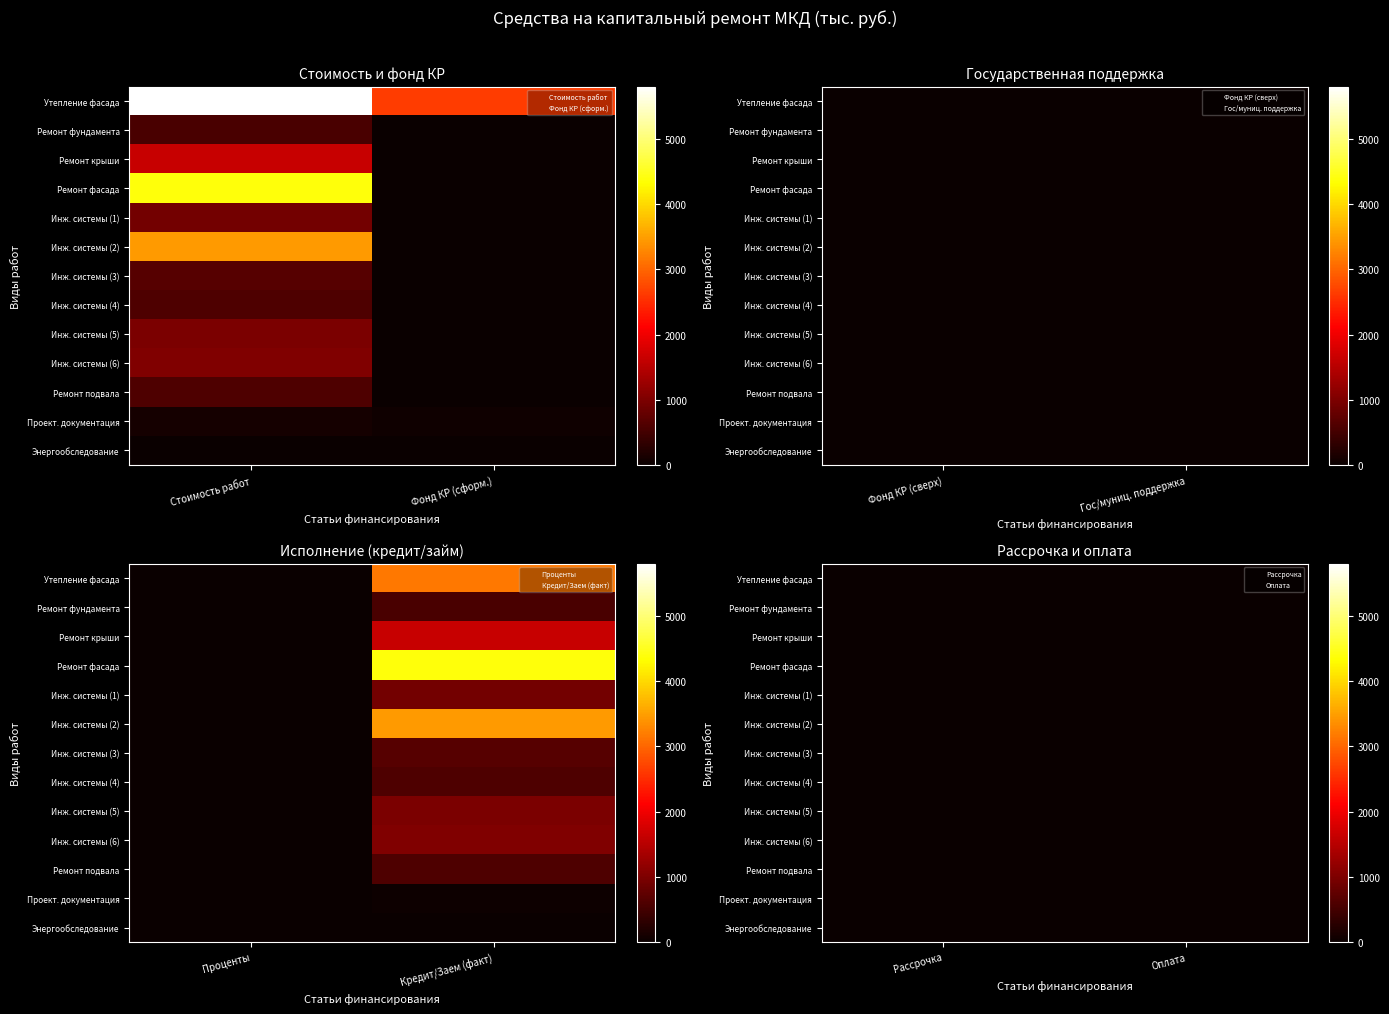

What is the spread (max minus min) of values at 0?

5780.6